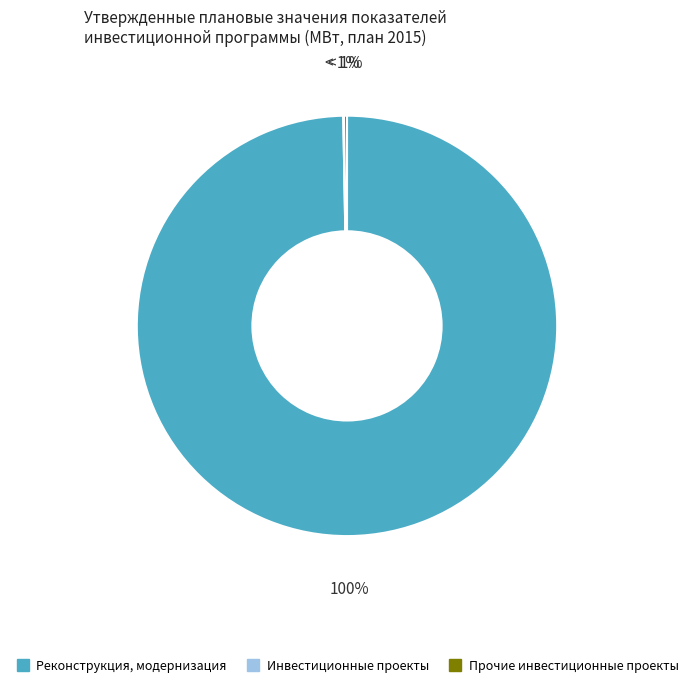

Does any single category account for the majority?

Yes